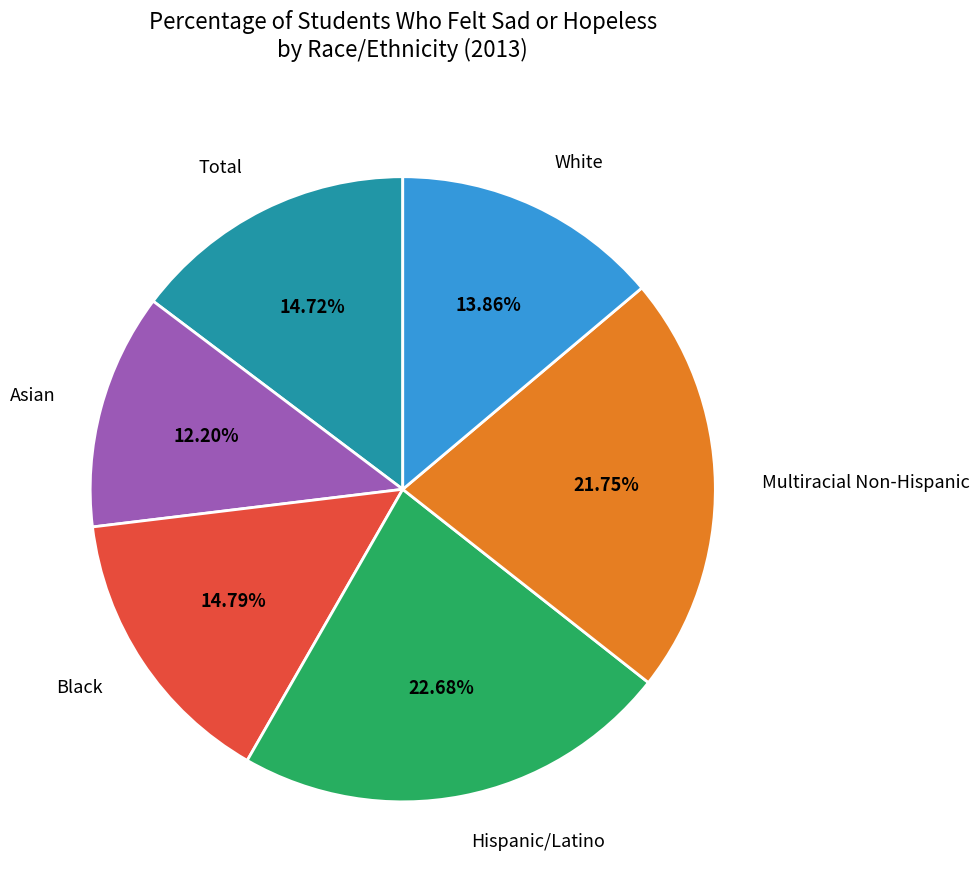

Count the number of slices in the pie.

6